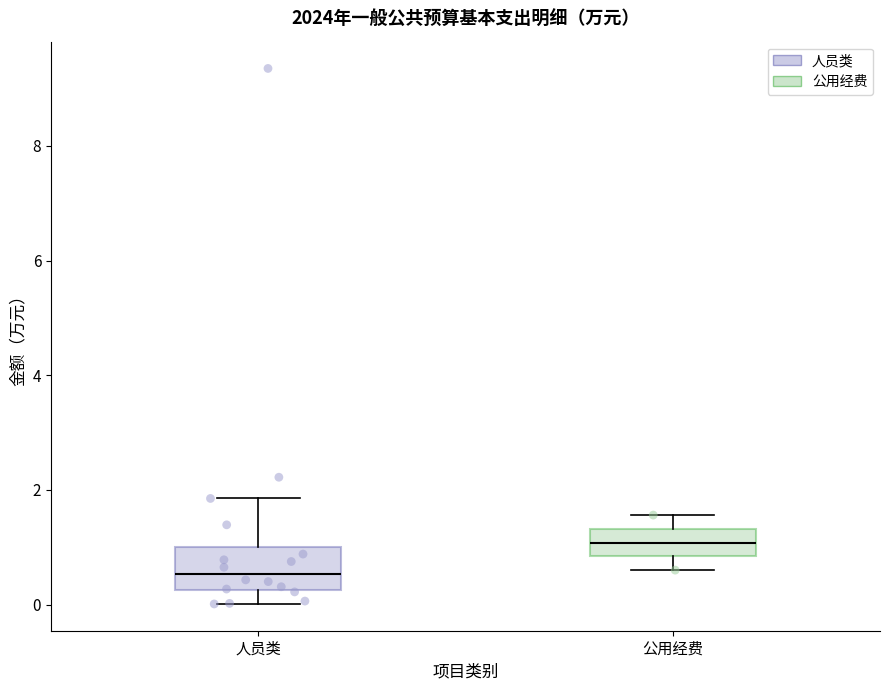

Where does the median line of the box for 公用经费 sit on the y-axis? The values are not printed on the chart, so give them approximately, as read against the axis.

1.0